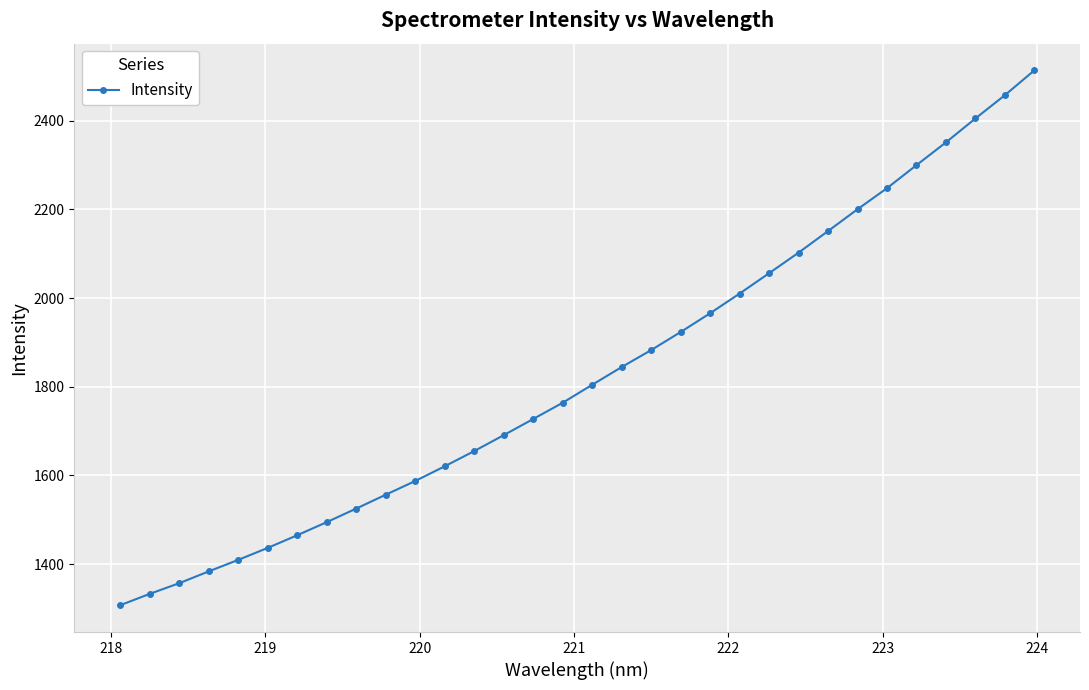

What is the difference between the second highest and second lowest values?

1124.7